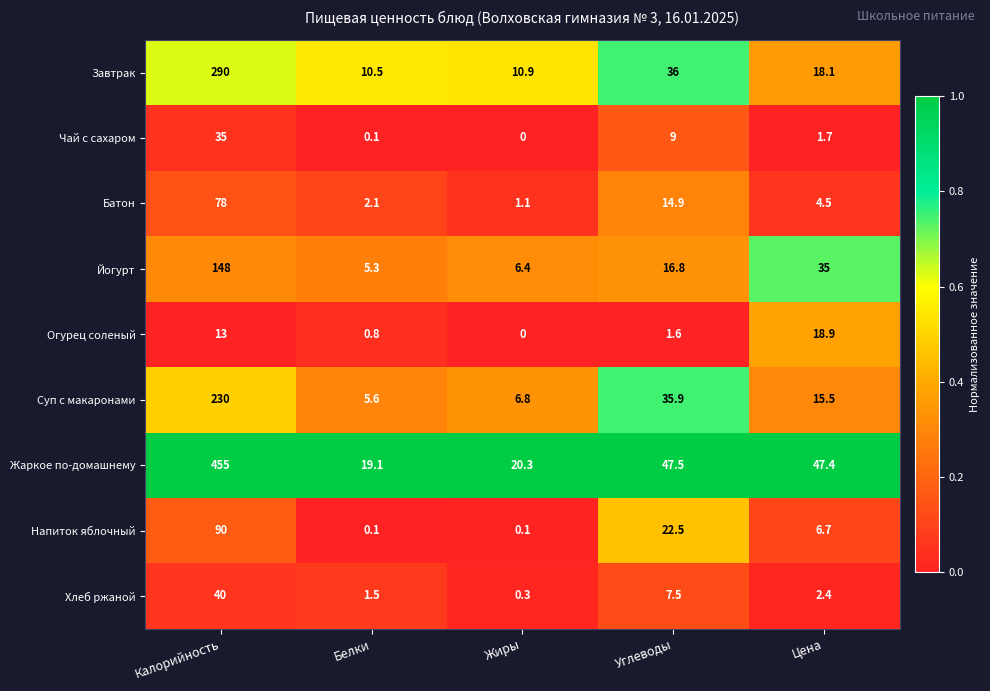

What is the total value across all series at Калорийность?

1379.0